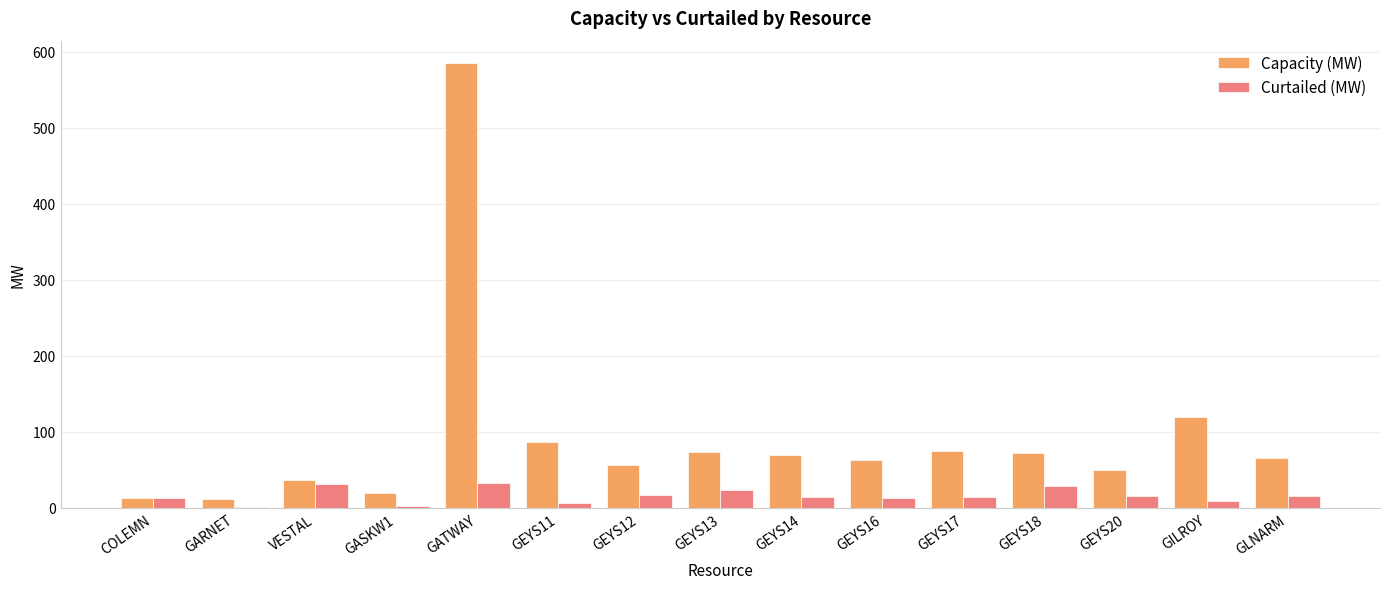

The Curtailed (MW) series shows 14.5 at GEYS17. True or false?

True